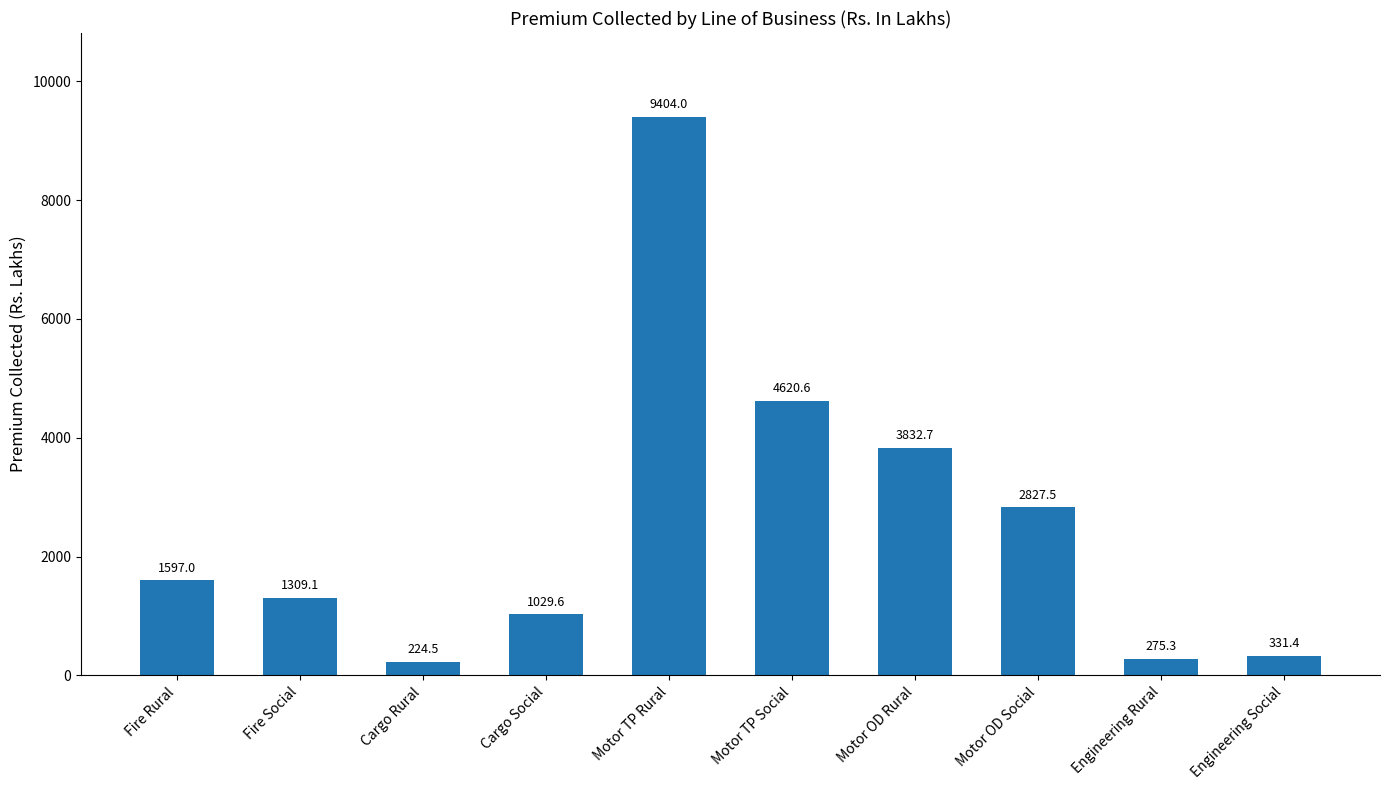

How many values are below 1596?

5